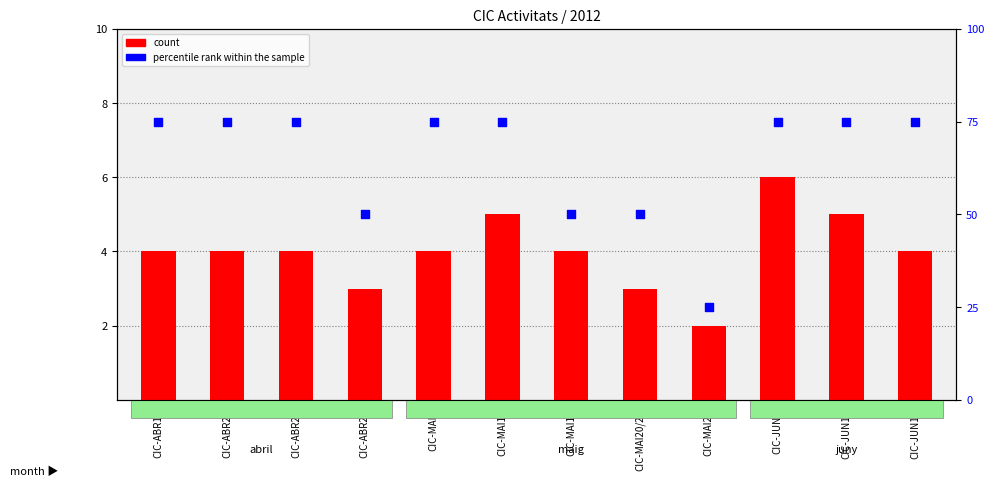

What are all the series names shown in the legend?

count, percentile rank within the sample